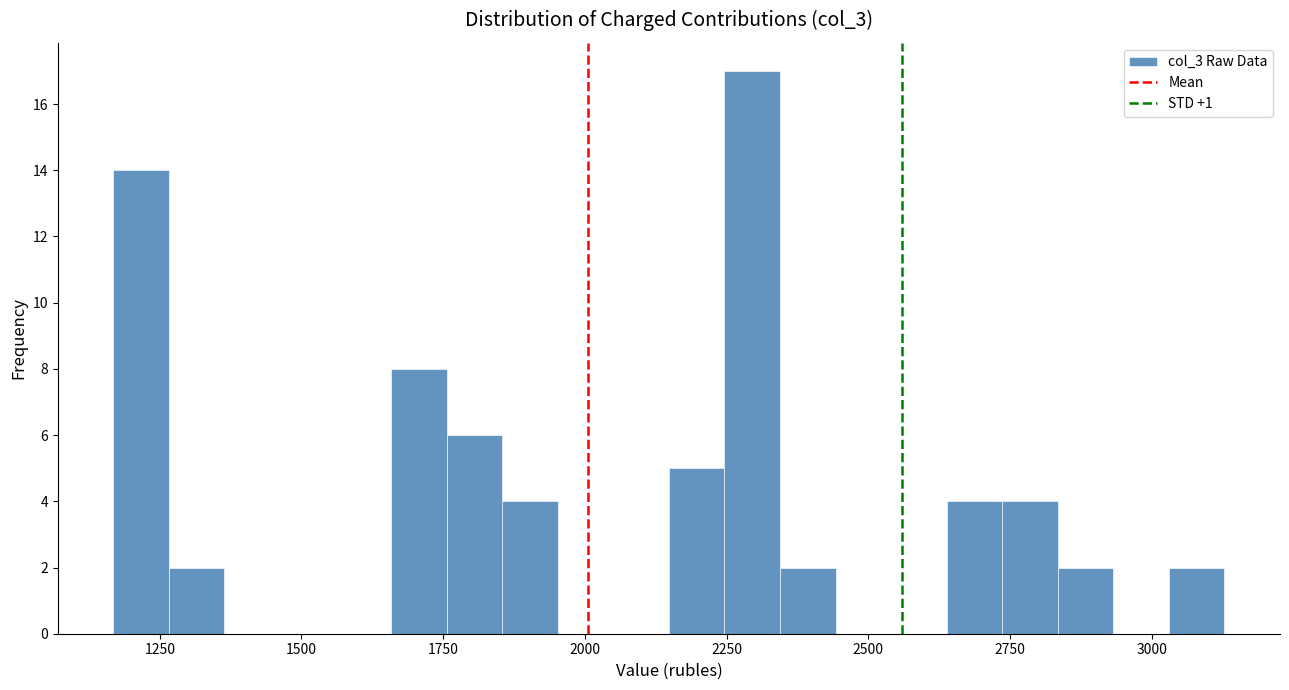

Read against the x-axis, roughly where is the centre of the tallest bar?

2300